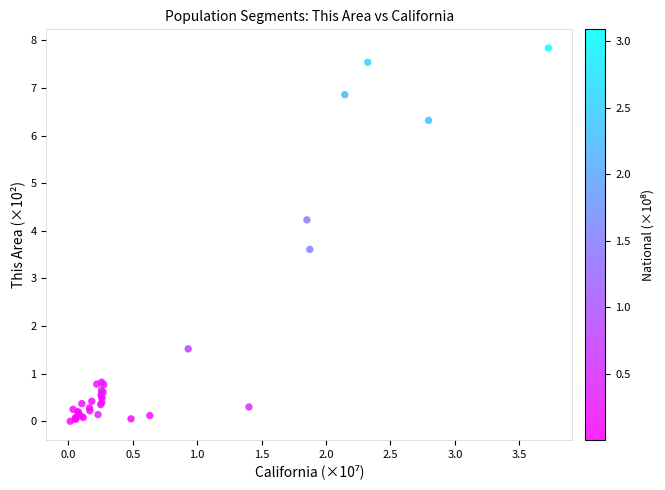

What Y value in the scatter plot is closest to 3?

3.6